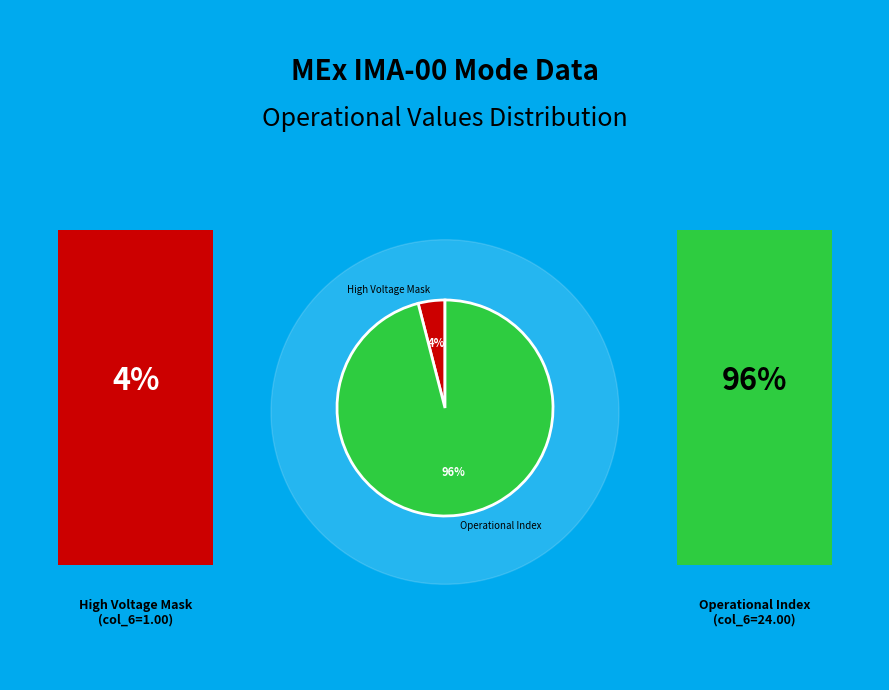

To the nearest percent, what is the combined percentage of High Voltage Mask and Operational Index?

100%